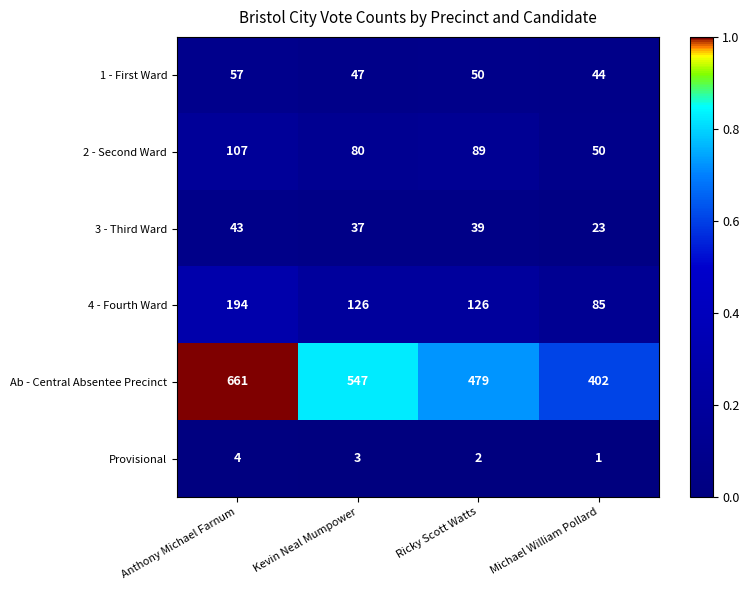

Which series changed the most between Ricky Scott Watts and Michael William Pollard?

Ab - Central Absentee Precinct